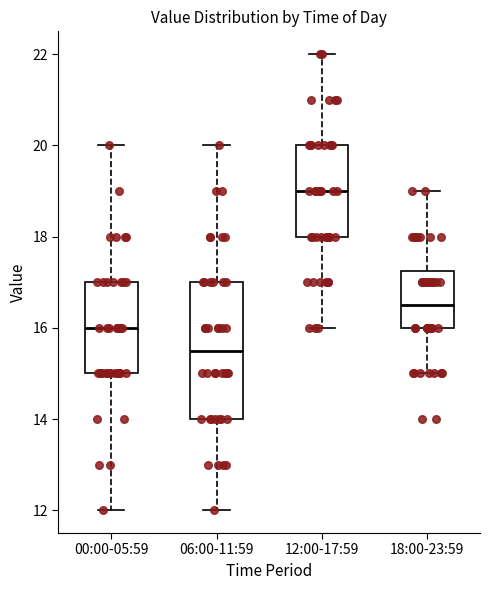

Which box is the tallest, from its lower edge to its upper edge?

06:00-11:59